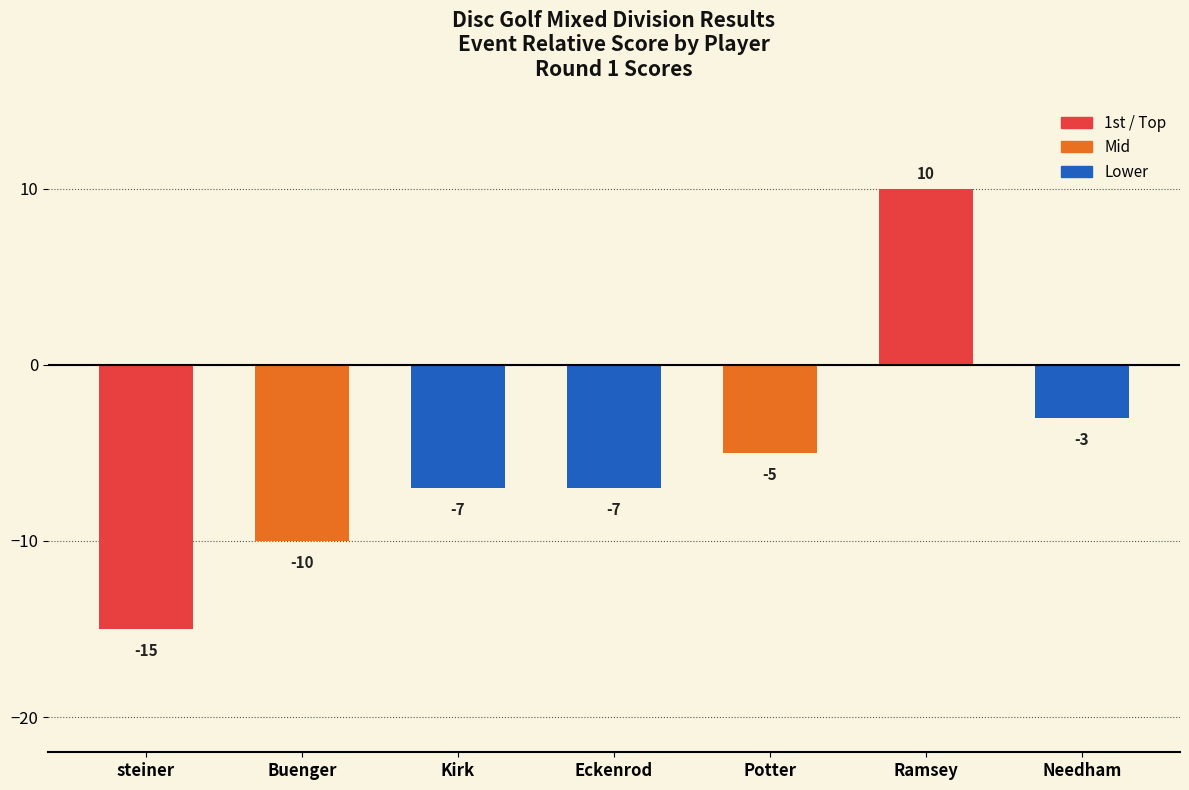

Between Buenger and Eckenrod, which is larger?

Eckenrod